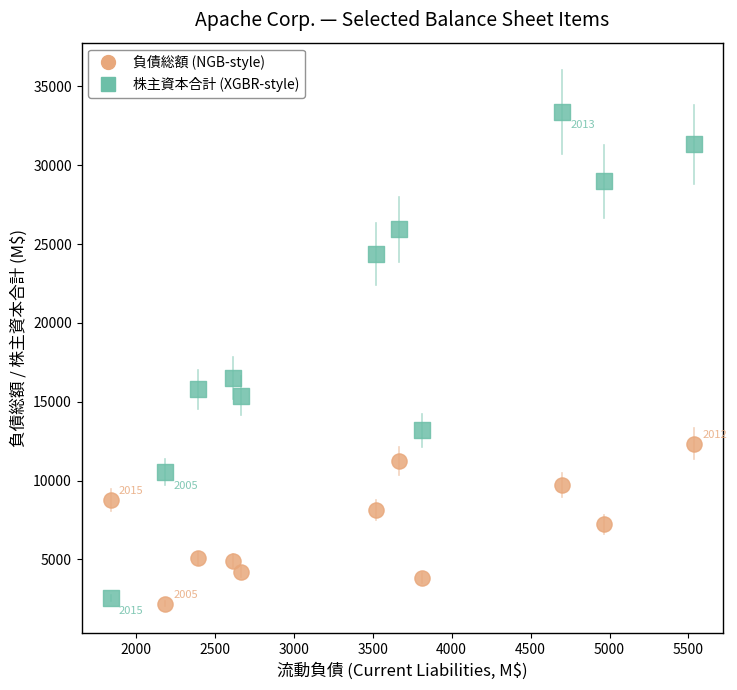

Across all series, what Y value is closest to 17794?

16509